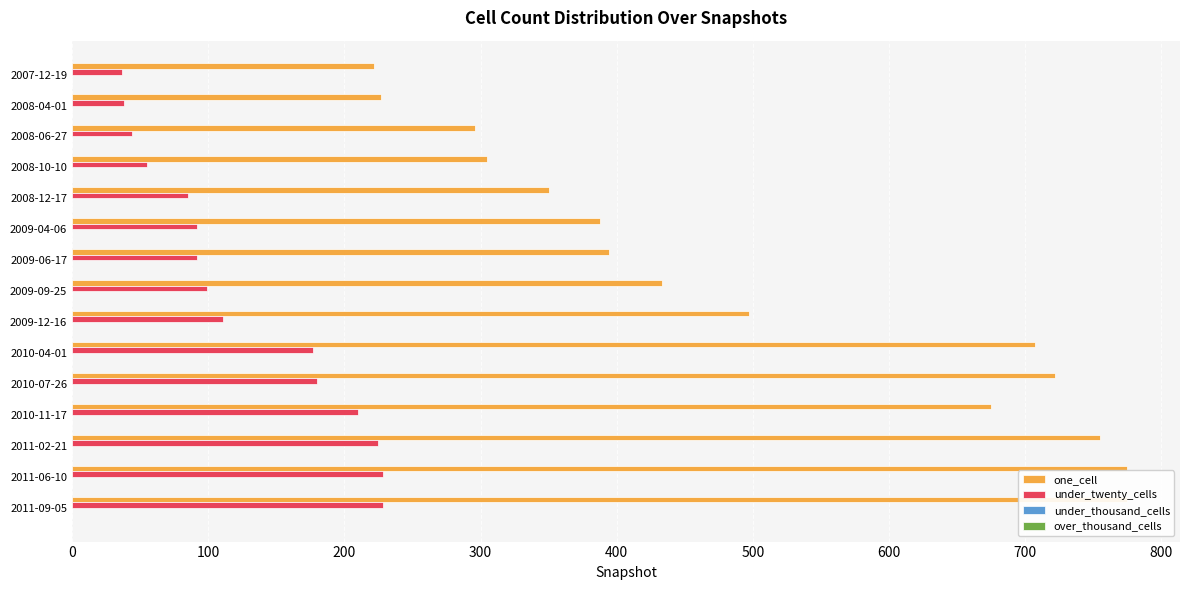

What is the total value across all series at 300?

360.4